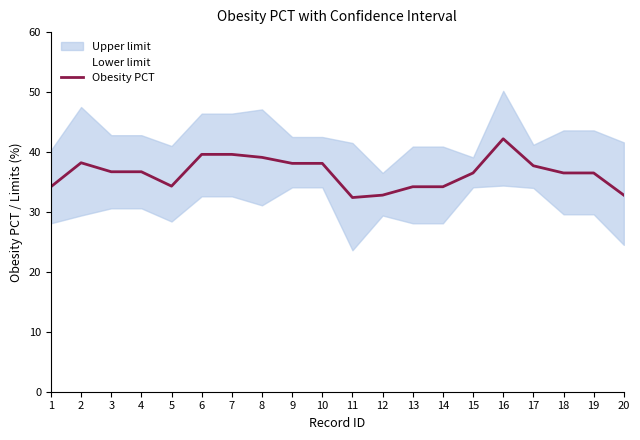

Which label corresponds to the smallest value in the chart?

11